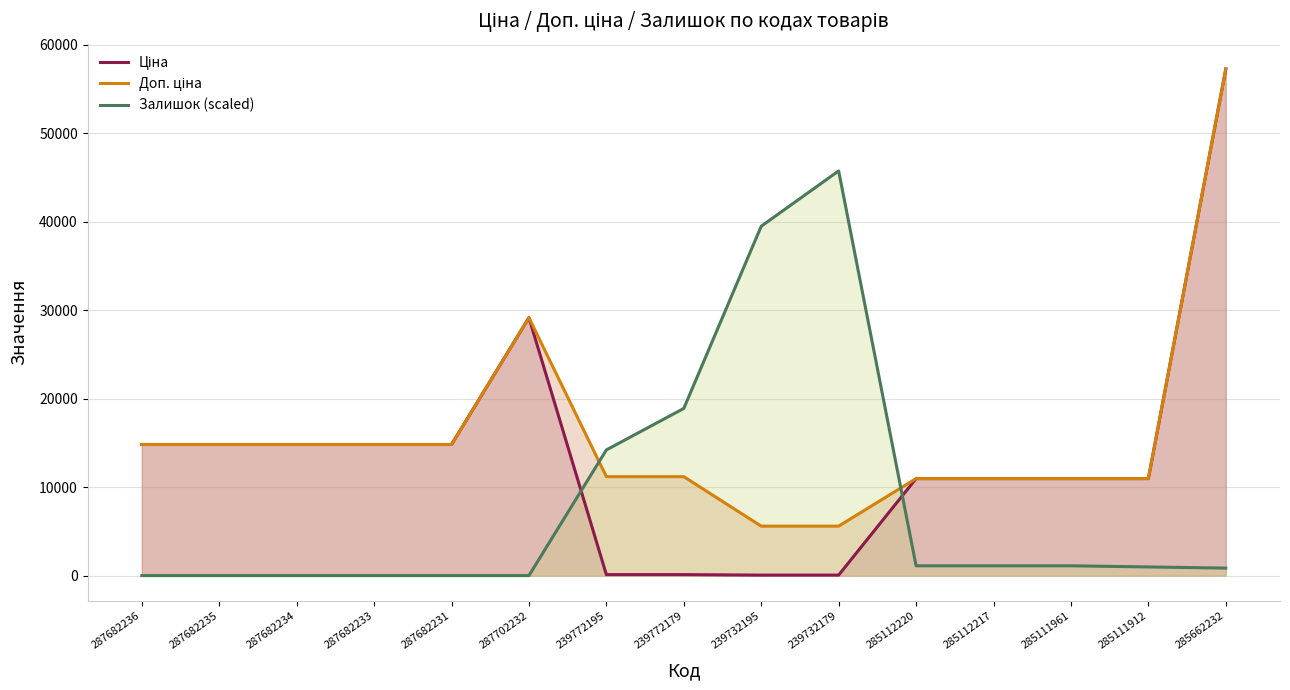

Where is the first local maximum for Ціна?

287702232